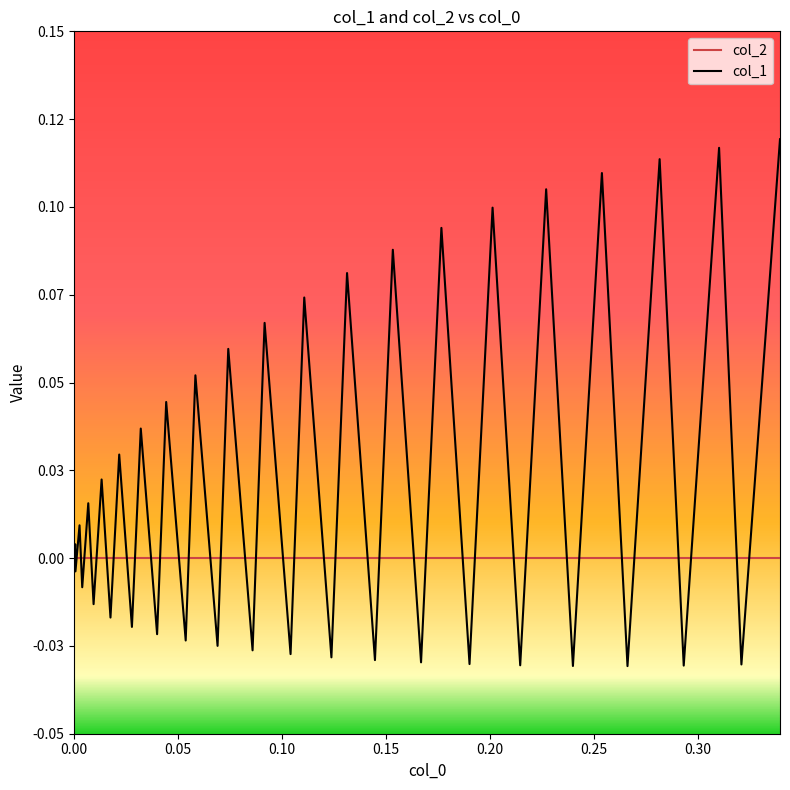

Reading left to right, extract all data points from this chart.

col_2: 0.0	0.0	0.0	0.0	0.0	0.0	0.0	0.0	0.0	0.0	0.0	0.0	0.0	0.0	0.0	0.0	0.0	0.0	0.0	0.0	0.0	0.0	0.0	0.0	0.0	0.0	0.0	0.0	0.0	0.0	0.0	0.0	0.0	0.0	0.0	0.0	0.0	0.0	0.0	0.0
col_1: 0.0	0.0	-0.0	0.0	-0.0	0.0	-0.0	0.0	-0.0	0.0	-0.0	0.0	-0.0	0.0	-0.0	0.1	-0.0	0.1	-0.0	0.1	-0.0	0.1	-0.0	0.1	-0.0	0.1	-0.0	0.1	-0.0	0.1	-0.0	0.1	-0.0	0.1	-0.0	0.1	-0.0	0.1	-0.0	0.1